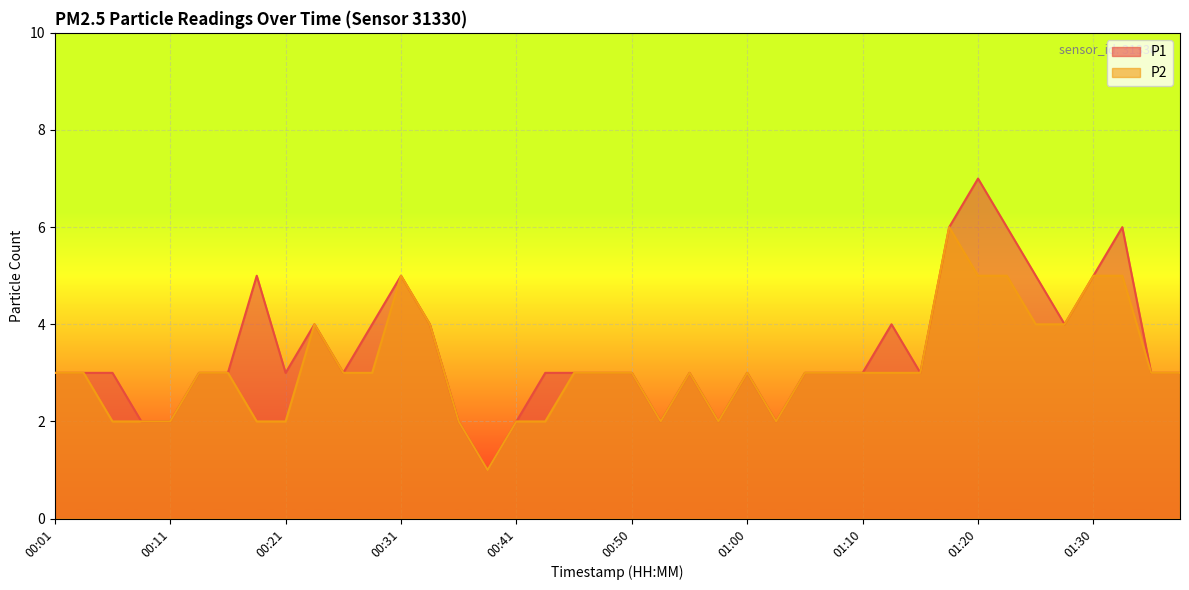

True or false: P2 and P1 cross at least once.

False